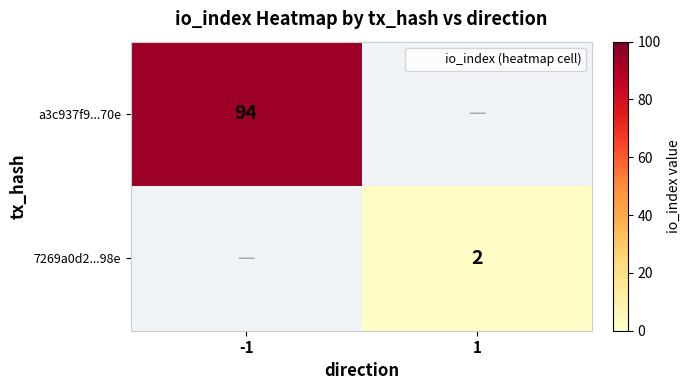

Is the value of a3c937f9...70e at 1 greater than the value of 7269a0d2...98e at -1?

No